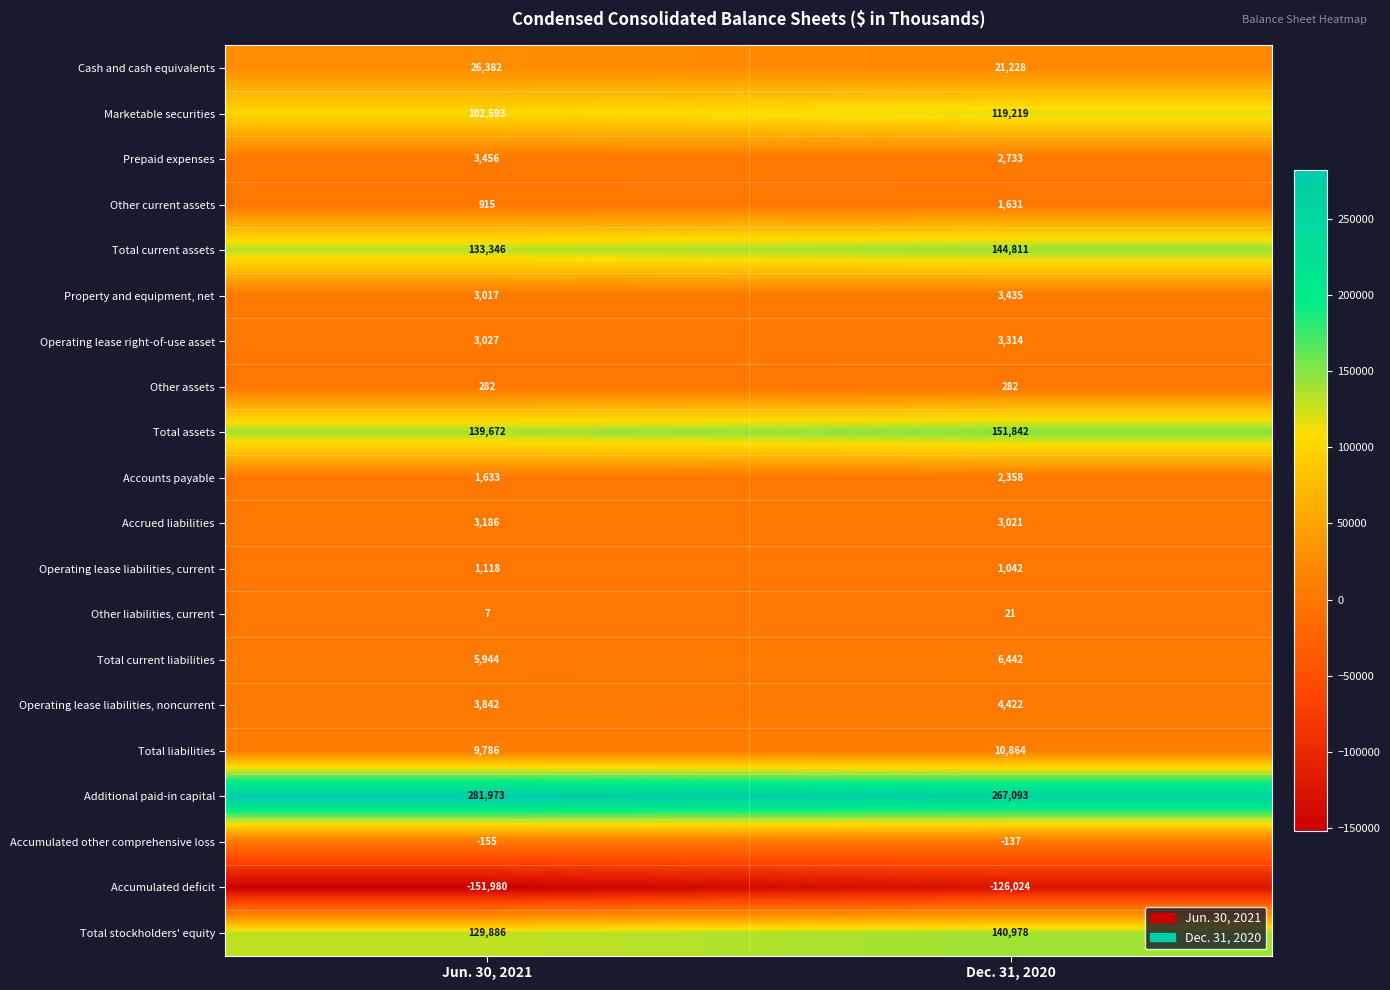

Is it true that Accounts payable equals 2358 at Dec. 31, 2020?

True